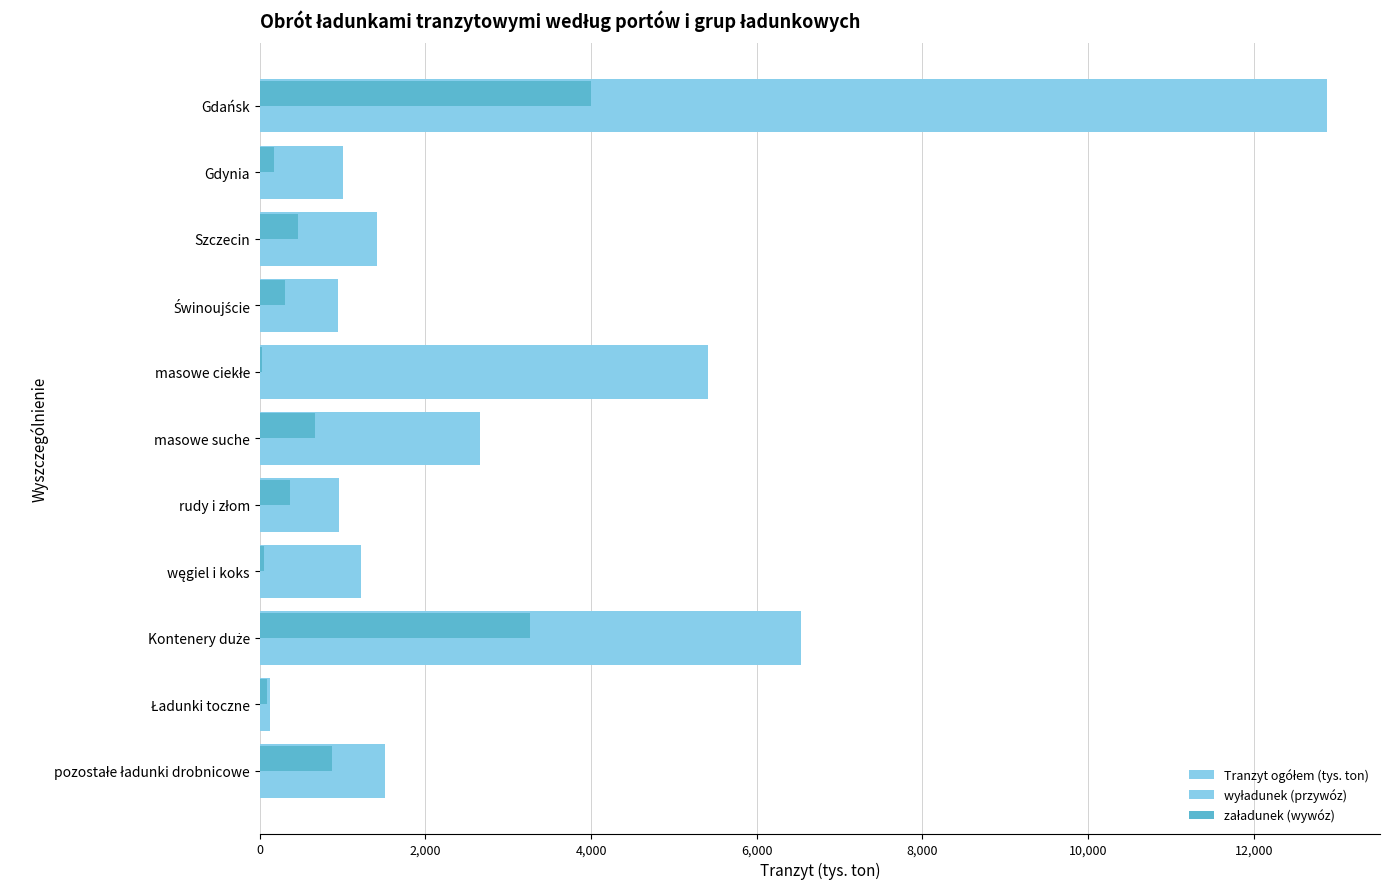

Count the number of categories in the chart.

11